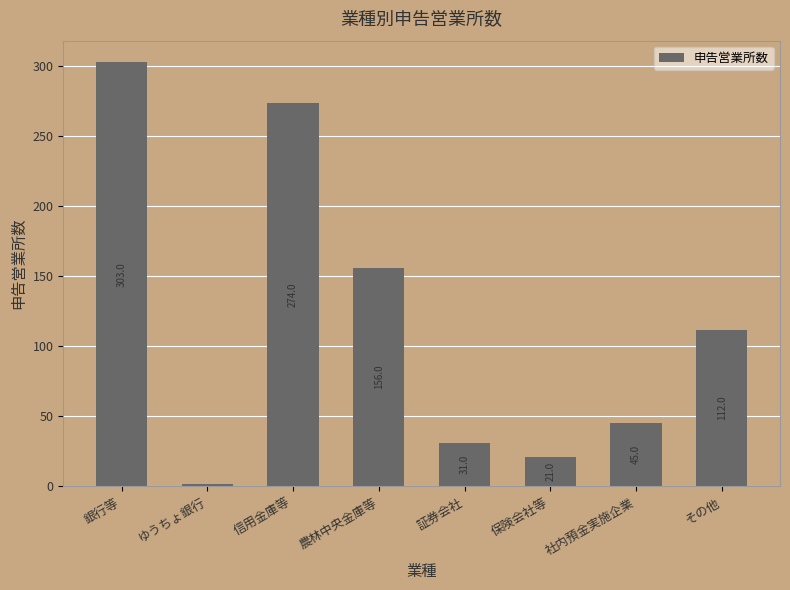

Reading left to right, list all the values displayed in this chart.

銀行等=303	ゆうちょ銀行=2	信用金庫等=274	農林中央金庫等=156	証券会社=31	保険会社等=21	社内預金実施企業=45	その他=112